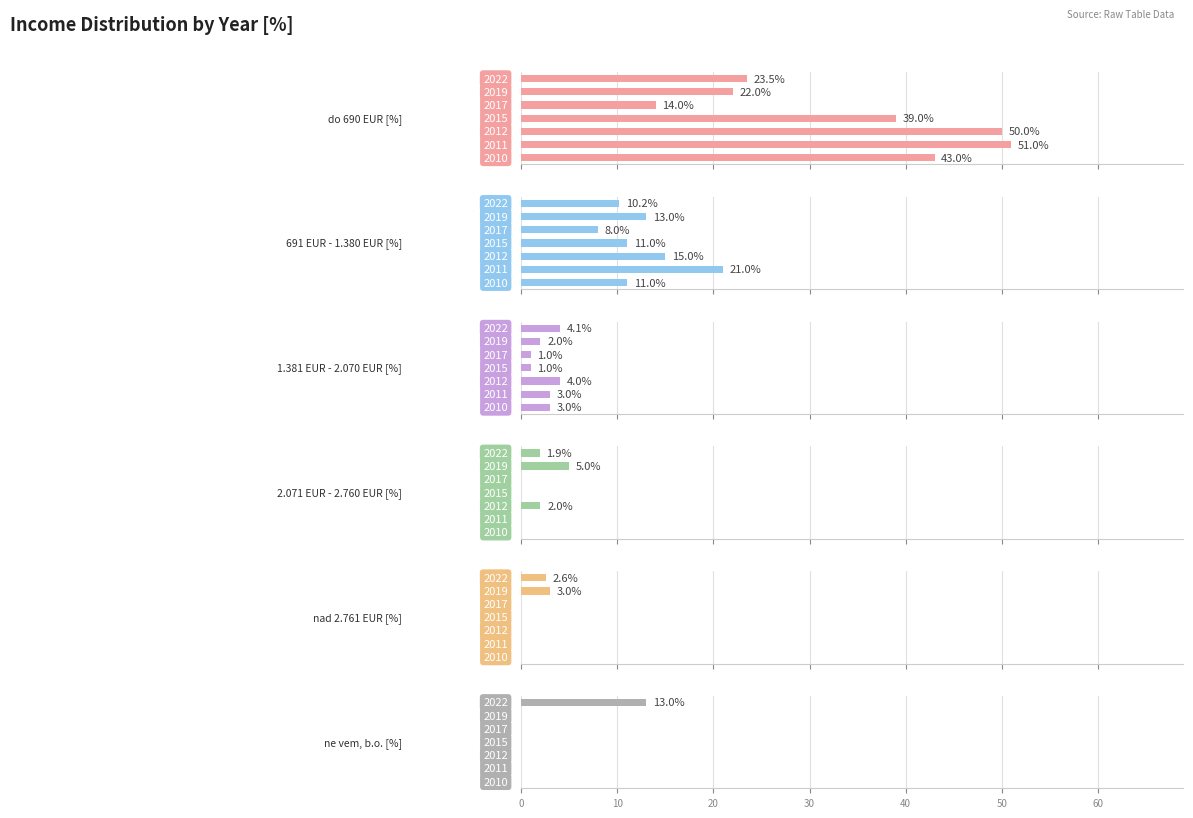

Which has a higher value, 20 or 0?

20